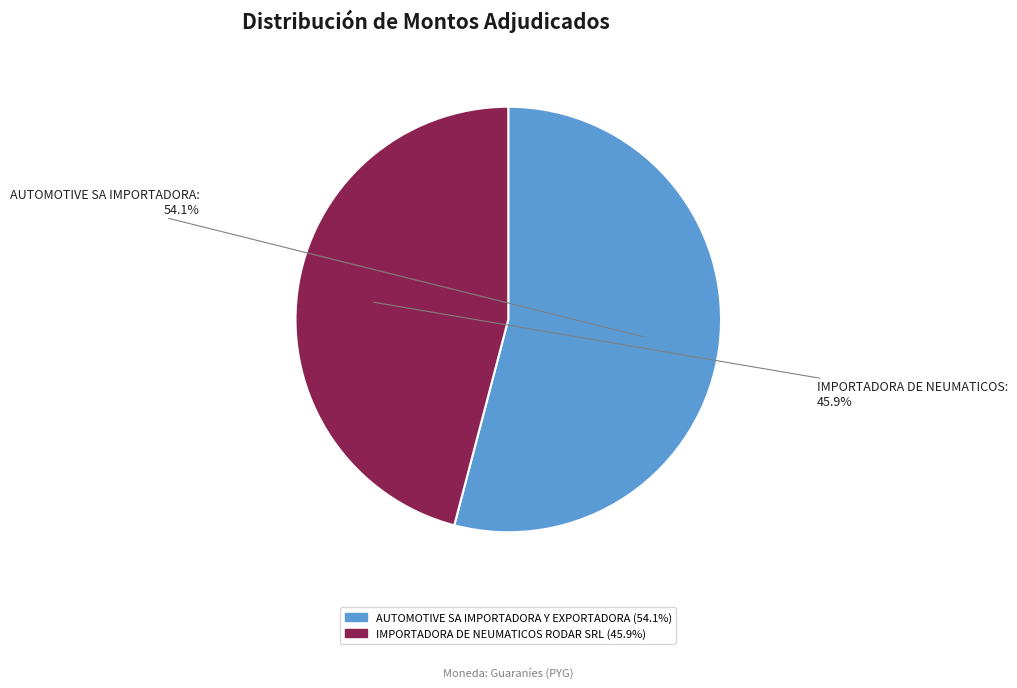

To the nearest percent, what is the difference between the largest and smallest slice percentages?

8%